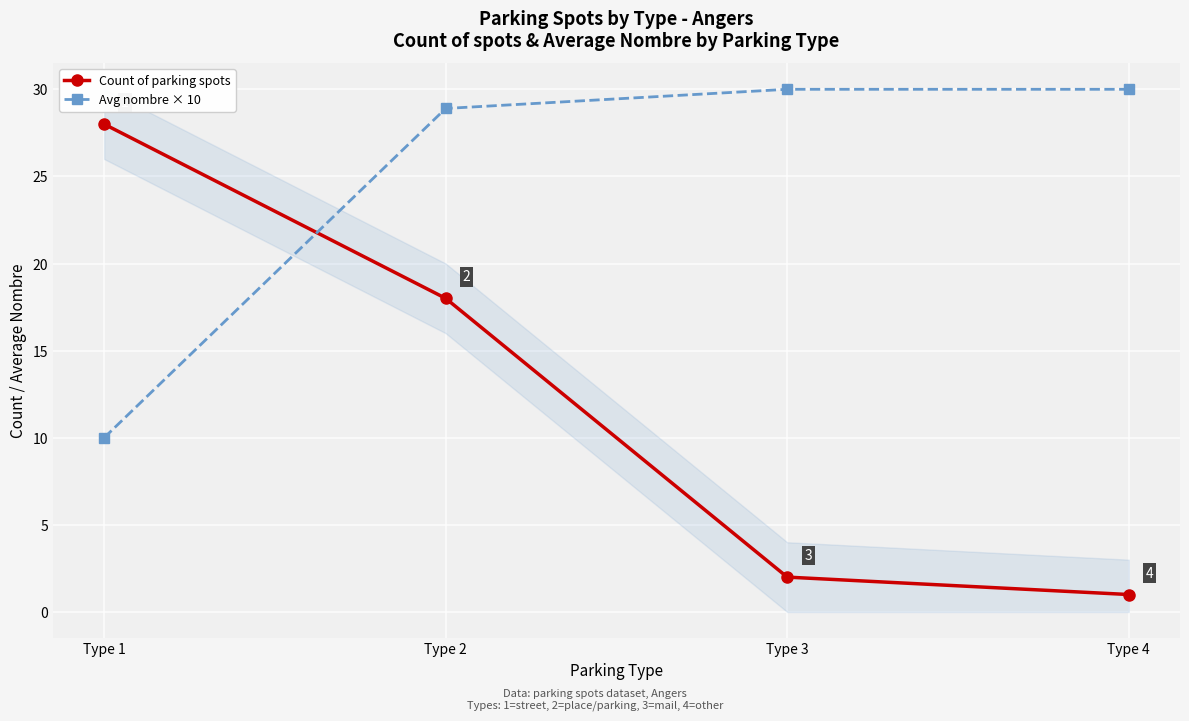

Reading left to right, what are all the values shown in this chart?

Count of parking spots: Type 1=28.0	Type 2=18.0	Type 3=2.0	Type 4=1.0
Avg nombre × 10: Type 1=10.0	Type 2=28.9	Type 3=30.0	Type 4=30.0